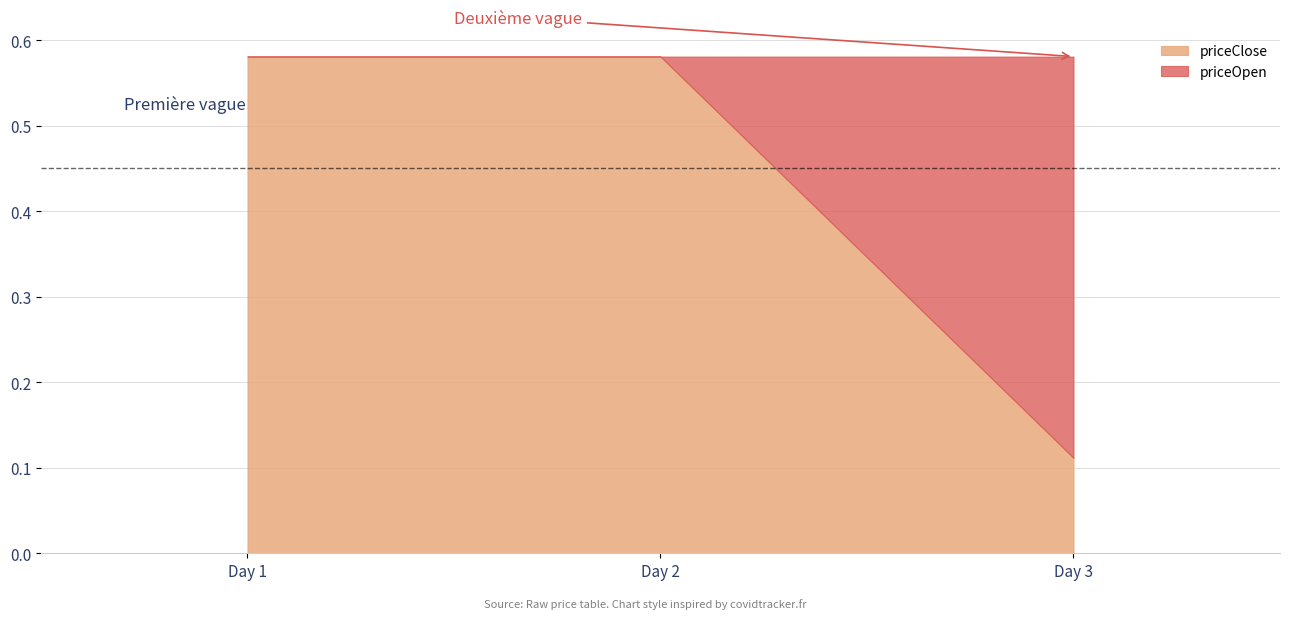

What is the highest value of the priceClose series?

0.6